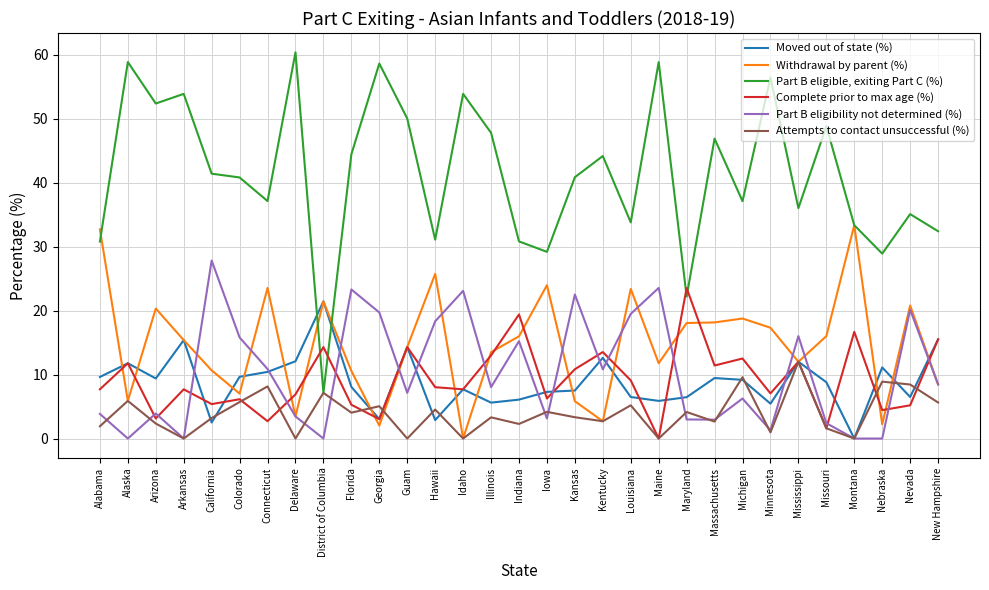

The Part B eligibility not determined (%) series shows 7.1 at Guam. True or false?

True